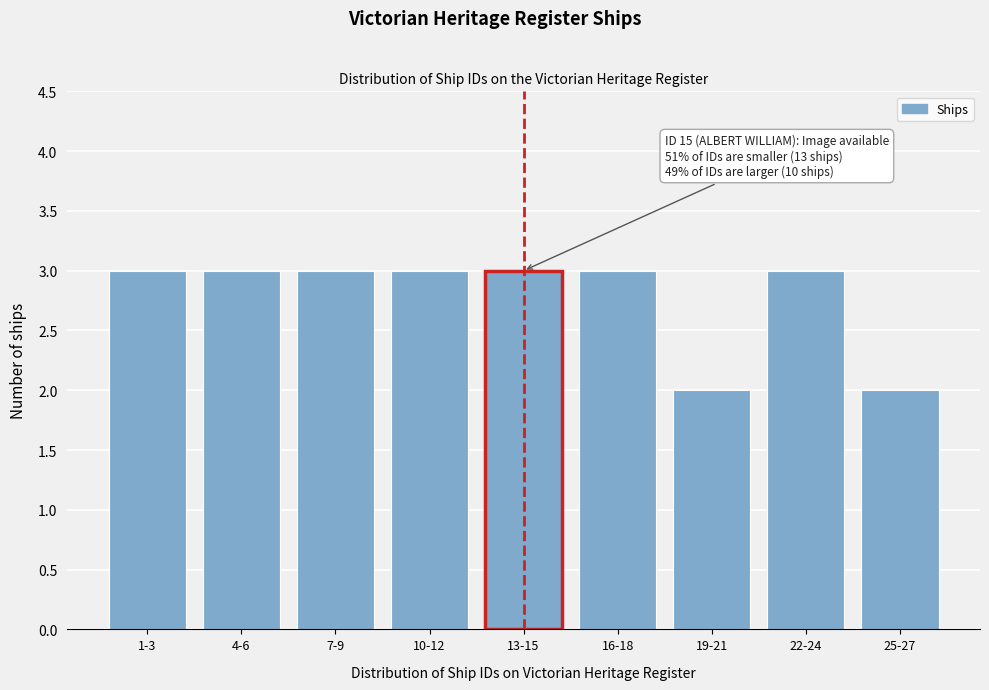

Reading left to right, what are all the values shown in this chart?

3	3	3	3	3	3	2	3	2